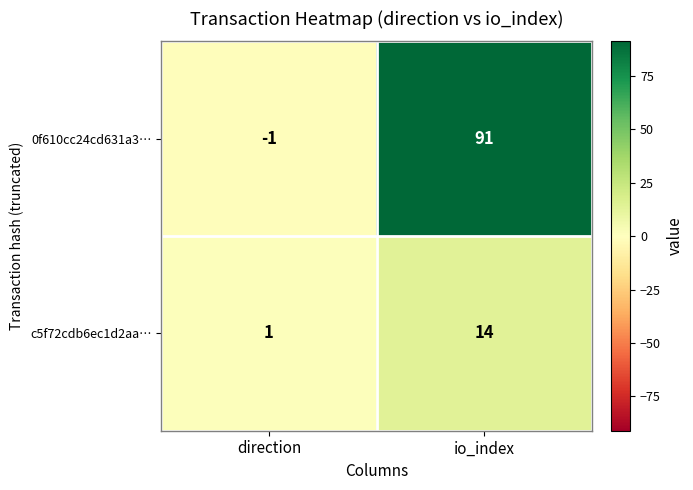

What is the difference between the highest and lowest values at io_index?

77